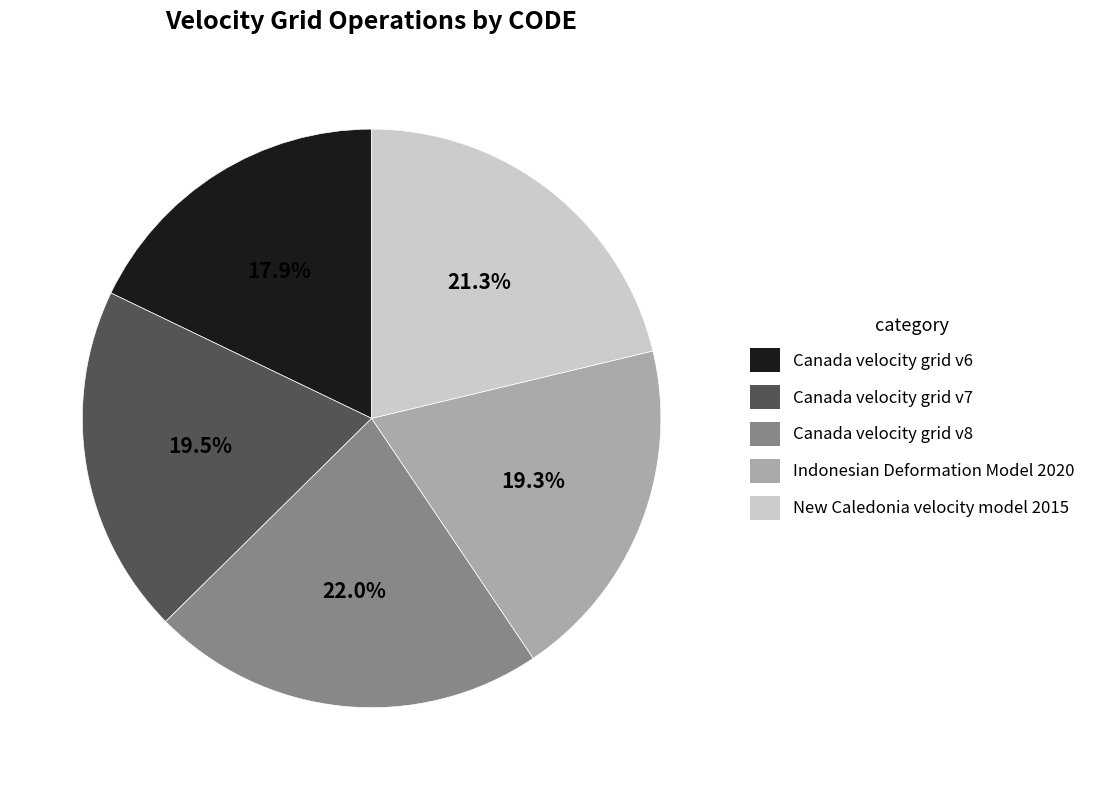

To the nearest percent, what portion does Canada velocity grid v6 represent?

18%